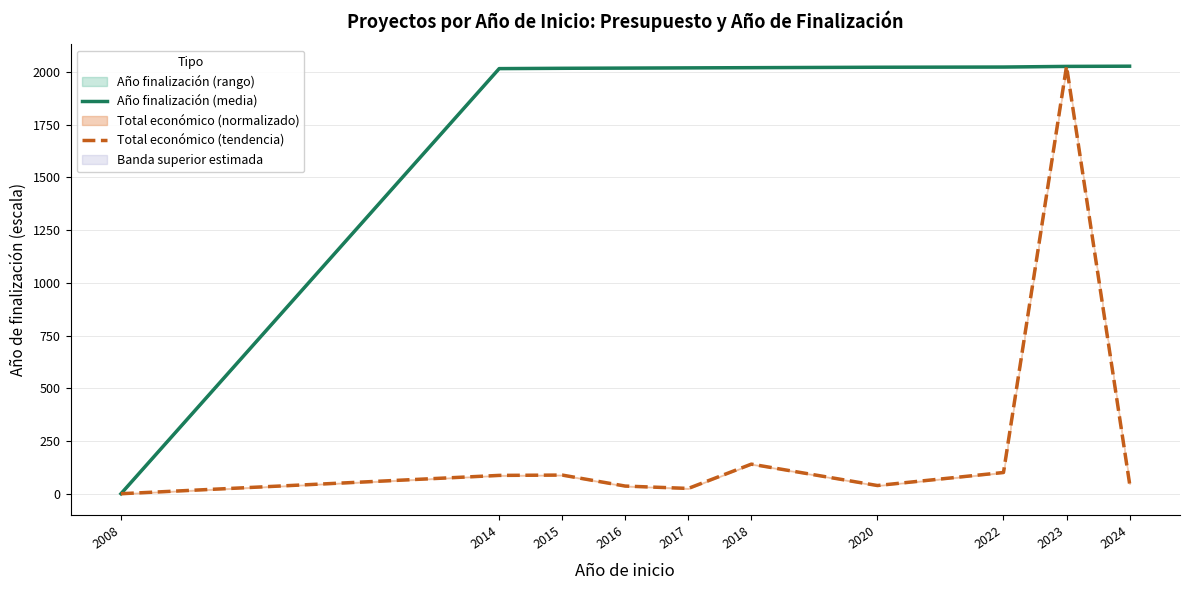

After their last crossing, which series has the higher values: Año finalización (media) or Total económico (tendencia)?

Año finalización (media)